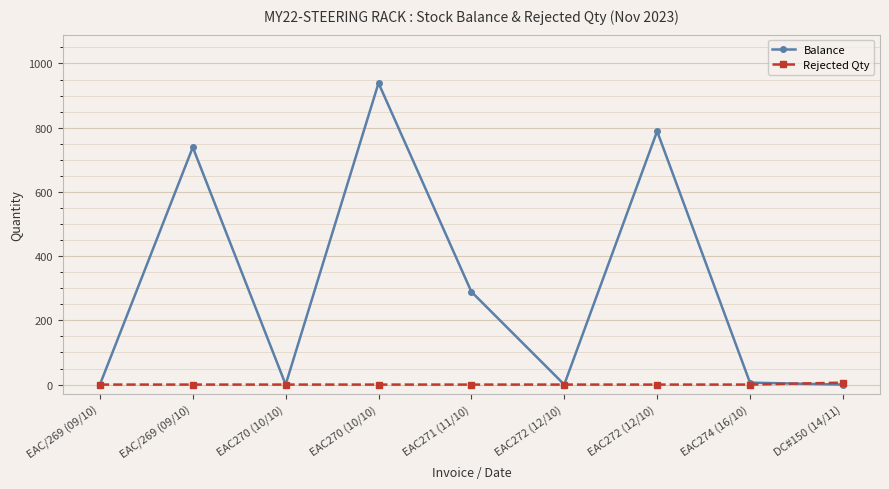

What is the difference between the Balance values at DC#150 (14/11) and EAC272 (12/10)?

789